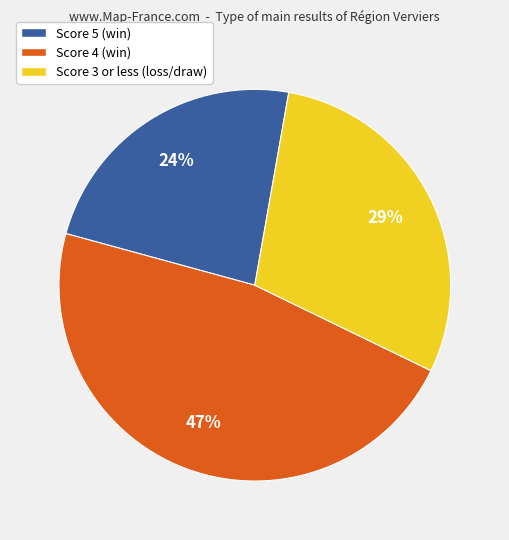

Is there any slice that represents more than half of the pie?

No